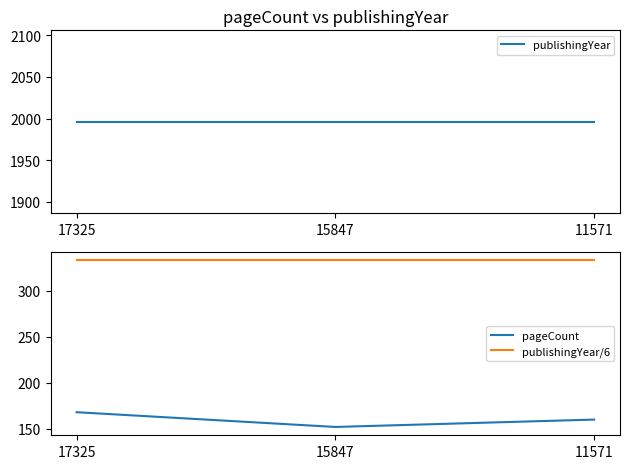

How many lines are shown in the chart?

3